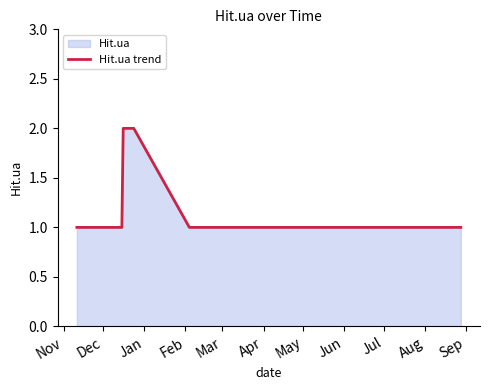

Does the chart display data point markers on the line(s)?

No